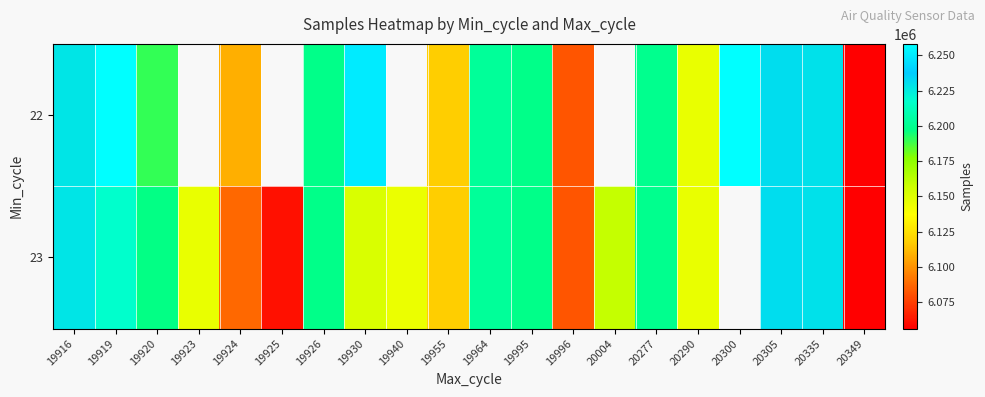

What is the minimum value for 22?

6056146.0